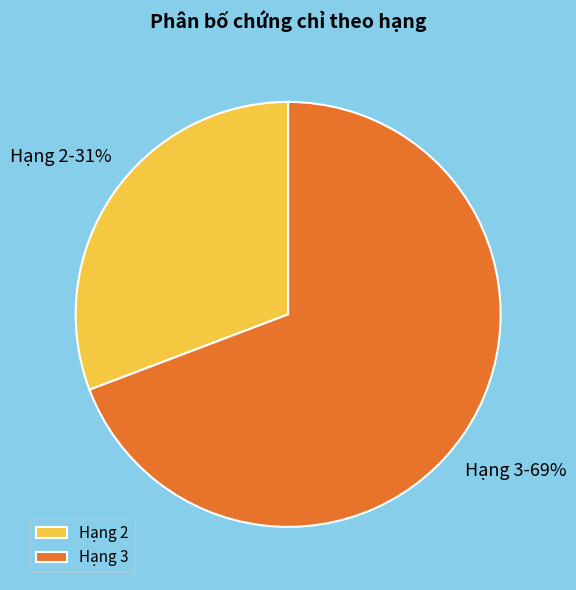

Which slice is the largest?

Hạng 3